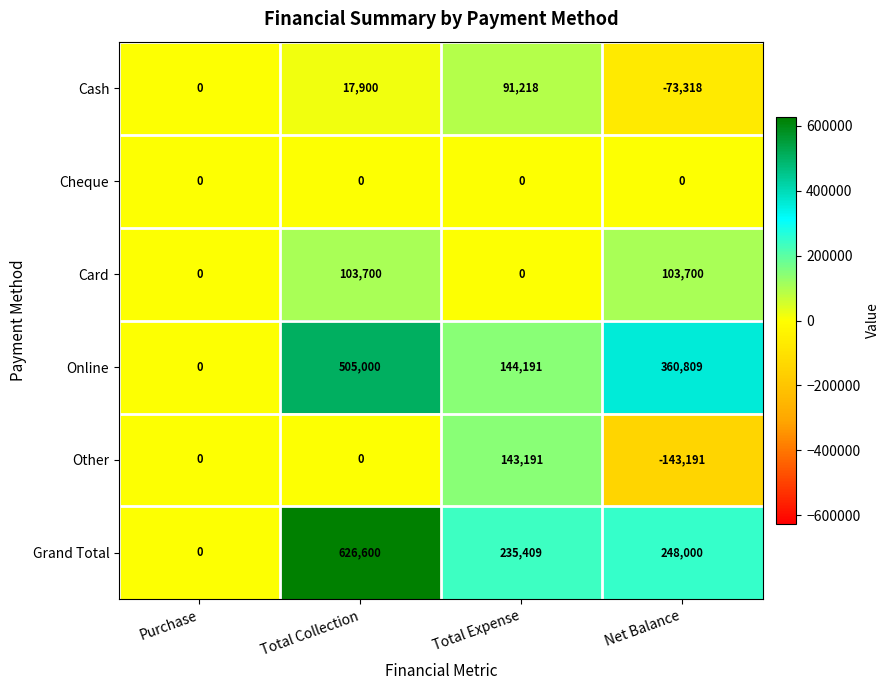

What is the total value across all series at Total Expense?

614009